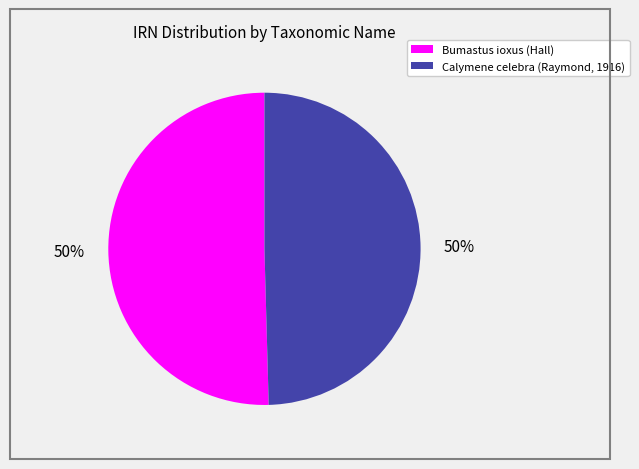

Count the number of slices in the pie.

2